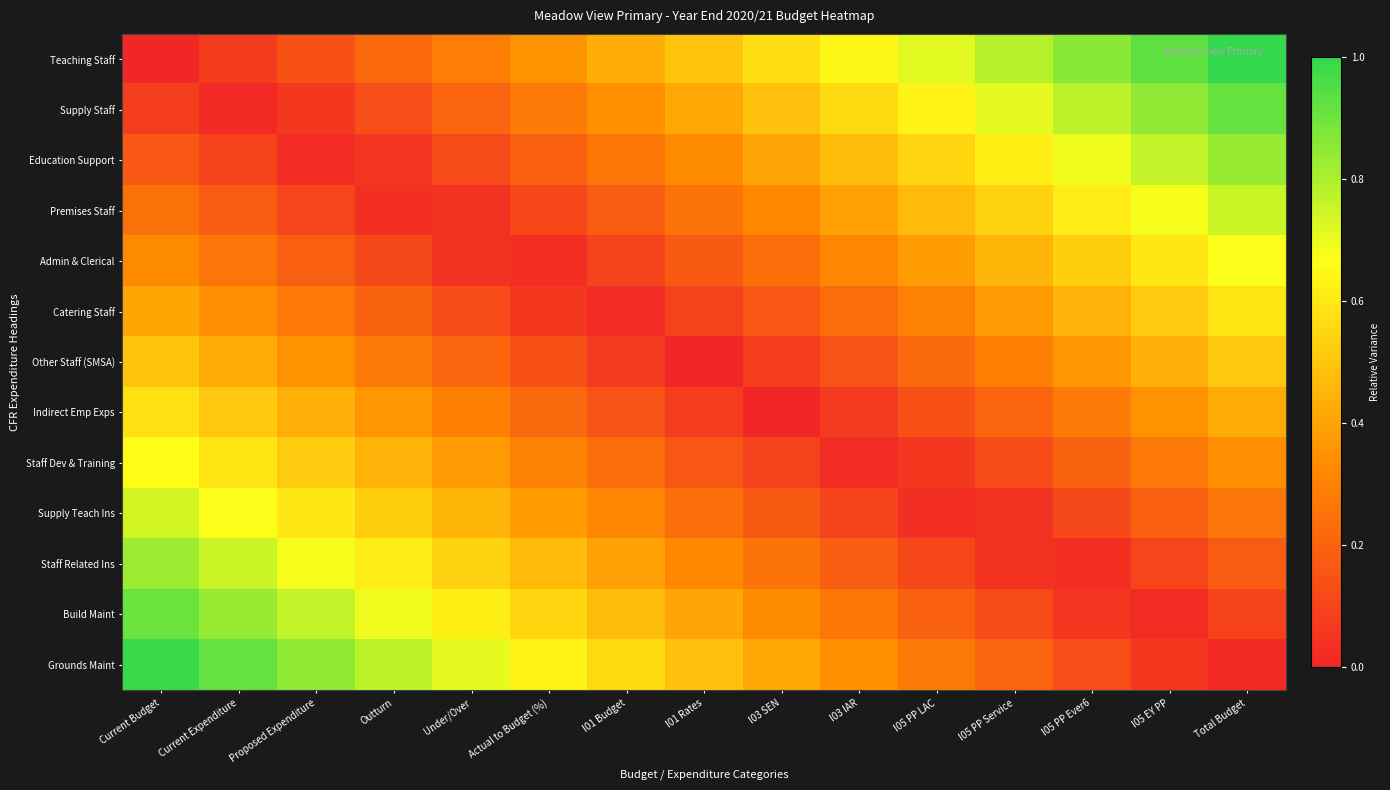

Reading left to right, list all the values displayed in this chart.

Teaching Staff: Current Budget=0.0	Current Expenditure=0.1	Proposed Expenditure=0.1	Outturn=0.2	Under/Over=0.3	Actual to Budget (%)=0.4	I01 Budget=0.4	I01 Rates=0.5	I03 SEN=0.6	I03 IAR=0.6	I05 PP LAC=0.7	I05 PP Service=0.8	I05 PP Ever6=0.9	I05 EY PP=0.9	Total Budget=1.0
Supply Staff: Current Budget=0.1	Current Expenditure=0.0	Proposed Expenditure=0.1	Outturn=0.1	Under/Over=0.2	Actual to Budget (%)=0.3	I01 Budget=0.3	I01 Rates=0.4	I03 SEN=0.5	I03 IAR=0.6	I05 PP LAC=0.6	I05 PP Service=0.7	I05 PP Ever6=0.8	I05 EY PP=0.8	Total Budget=0.9
Education Support: Current Budget=0.2	Current Expenditure=0.1	Proposed Expenditure=0.0	Outturn=0.0	Under/Over=0.1	Actual to Budget (%)=0.2	I01 Budget=0.3	I01 Rates=0.3	I03 SEN=0.4	I03 IAR=0.5	I05 PP LAC=0.5	I05 PP Service=0.6	I05 PP Ever6=0.7	I05 EY PP=0.8	Total Budget=0.8
Premises Staff: Current Budget=0.2	Current Expenditure=0.2	Proposed Expenditure=0.1	Outturn=0.0	Under/Over=0.0	Actual to Budget (%)=0.1	I01 Budget=0.2	I01 Rates=0.3	I03 SEN=0.3	I03 IAR=0.4	I05 PP LAC=0.5	I05 PP Service=0.5	I05 PP Ever6=0.6	I05 EY PP=0.7	Total Budget=0.8
Admin & Clerical: Current Budget=0.3	Current Expenditure=0.3	Proposed Expenditure=0.2	Outturn=0.1	Under/Over=0.0	Actual to Budget (%)=0.0	I01 Budget=0.1	I01 Rates=0.2	I03 SEN=0.2	I03 IAR=0.3	I05 PP LAC=0.4	I05 PP Service=0.5	I05 PP Ever6=0.5	I05 EY PP=0.6	Total Budget=0.7
Catering Staff: Current Budget=0.4	Current Expenditure=0.3	Proposed Expenditure=0.3	Outturn=0.2	Under/Over=0.1	Actual to Budget (%)=0.1	I01 Budget=0.0	I01 Rates=0.1	I03 SEN=0.2	I03 IAR=0.2	I05 PP LAC=0.3	I05 PP Service=0.4	I05 PP Ever6=0.4	I05 EY PP=0.5	Total Budget=0.6
Other Staff (SMSA): Current Budget=0.5	Current Expenditure=0.4	Proposed Expenditure=0.4	Outturn=0.3	Under/Over=0.2	Actual to Budget (%)=0.1	I01 Budget=0.1	I01 Rates=0.0	I03 SEN=0.1	I03 IAR=0.1	I05 PP LAC=0.2	I05 PP Service=0.3	I05 PP Ever6=0.4	I05 EY PP=0.4	Total Budget=0.5
Indirect Emp Exps: Current Budget=0.6	Current Expenditure=0.5	Proposed Expenditure=0.4	Outturn=0.4	Under/Over=0.3	Actual to Budget (%)=0.2	I01 Budget=0.1	I01 Rates=0.1	I03 SEN=0.0	I03 IAR=0.1	I05 PP LAC=0.1	I05 PP Service=0.2	I05 PP Ever6=0.3	I05 EY PP=0.4	Total Budget=0.4
Staff Dev & Training: Current Budget=0.7	Current Expenditure=0.6	Proposed Expenditure=0.5	Outturn=0.4	Under/Over=0.4	Actual to Budget (%)=0.3	I01 Budget=0.2	I01 Rates=0.2	I03 SEN=0.1	I03 IAR=0.0	I05 PP LAC=0.1	I05 PP Service=0.1	I05 PP Ever6=0.2	I05 EY PP=0.3	Total Budget=0.3
Supply Teach Ins: Current Budget=0.7	Current Expenditure=0.7	Proposed Expenditure=0.6	Outturn=0.5	Under/Over=0.5	Actual to Budget (%)=0.4	I01 Budget=0.3	I01 Rates=0.2	I03 SEN=0.2	I03 IAR=0.1	I05 PP LAC=0.0	I05 PP Service=0.0	I05 PP Ever6=0.1	I05 EY PP=0.2	Total Budget=0.3
Staff Related Ins: Current Budget=0.8	Current Expenditure=0.8	Proposed Expenditure=0.7	Outturn=0.6	Under/Over=0.5	Actual to Budget (%)=0.5	I01 Budget=0.4	I01 Rates=0.3	I03 SEN=0.3	I03 IAR=0.2	I05 PP LAC=0.1	I05 PP Service=0.0	I05 PP Ever6=0.0	I05 EY PP=0.1	Total Budget=0.2
Build Maint: Current Budget=0.9	Current Expenditure=0.8	Proposed Expenditure=0.8	Outturn=0.7	Under/Over=0.6	Actual to Budget (%)=0.5	I01 Budget=0.5	I01 Rates=0.4	I03 SEN=0.3	I03 IAR=0.3	I05 PP LAC=0.2	I05 PP Service=0.1	I05 PP Ever6=0.0	I05 EY PP=0.0	Total Budget=0.1
Grounds Maint: Current Budget=1.0	Current Expenditure=0.9	Proposed Expenditure=0.8	Outturn=0.8	Under/Over=0.7	Actual to Budget (%)=0.6	I01 Budget=0.6	I01 Rates=0.5	I03 SEN=0.4	I03 IAR=0.3	I05 PP LAC=0.3	I05 PP Service=0.2	I05 PP Ever6=0.1	I05 EY PP=0.1	Total Budget=0.0